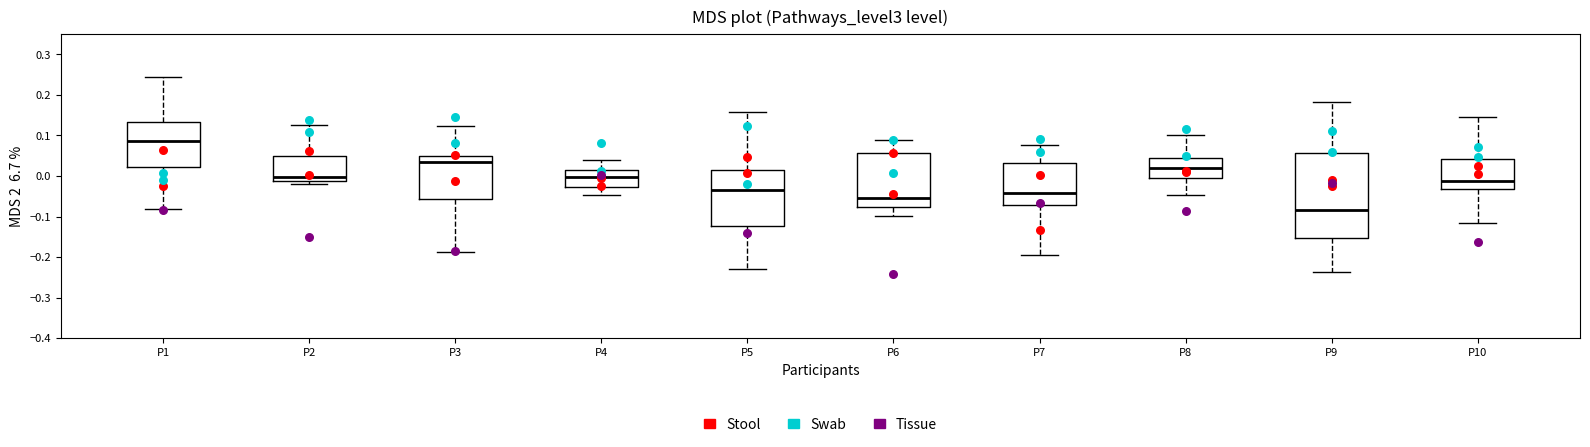

Where does the median line of the box for P3 sit on the y-axis? The values are not printed on the chart, so give them approximately, as read against the axis.

0.03